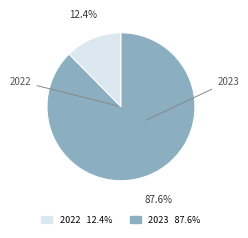

Which slice is the largest?

2023